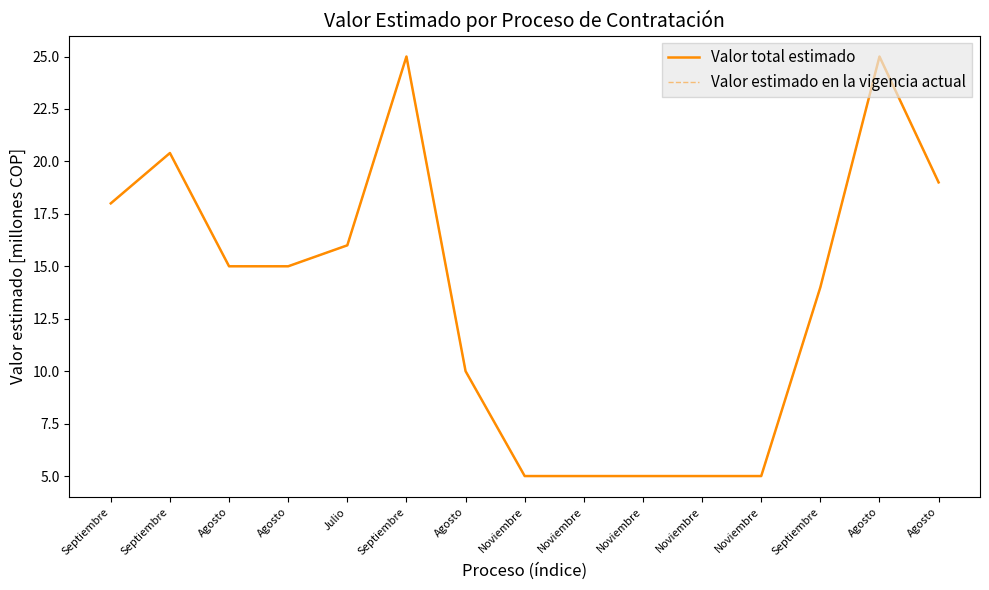

Which series has the largest range (max minus min)?

Valor total estimado